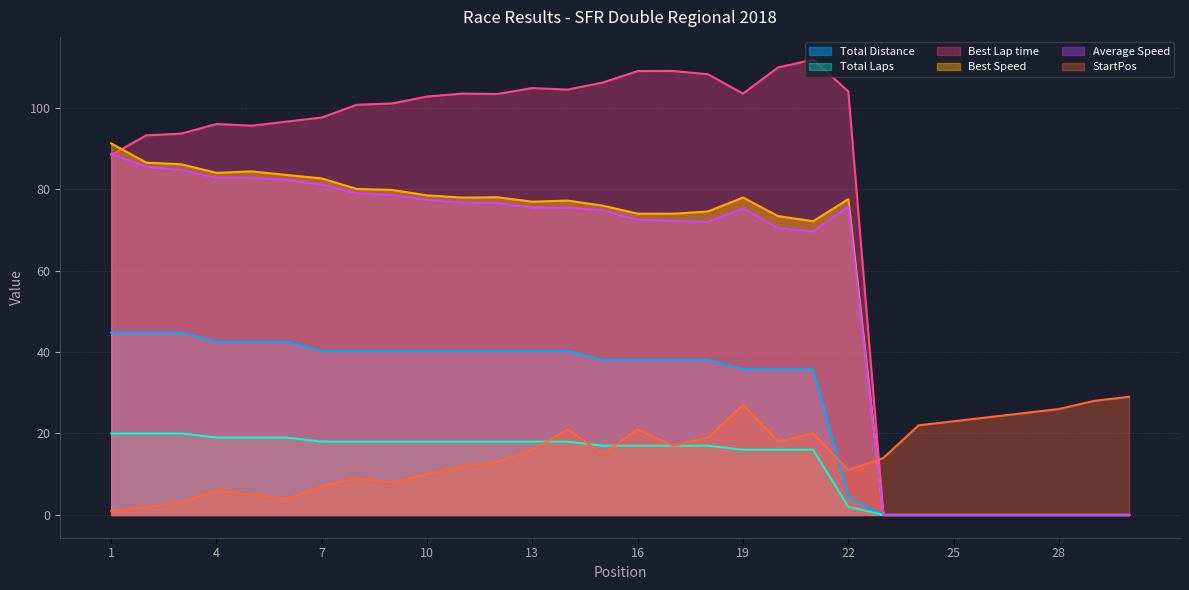

Which has a higher value, 24 or 10?

10